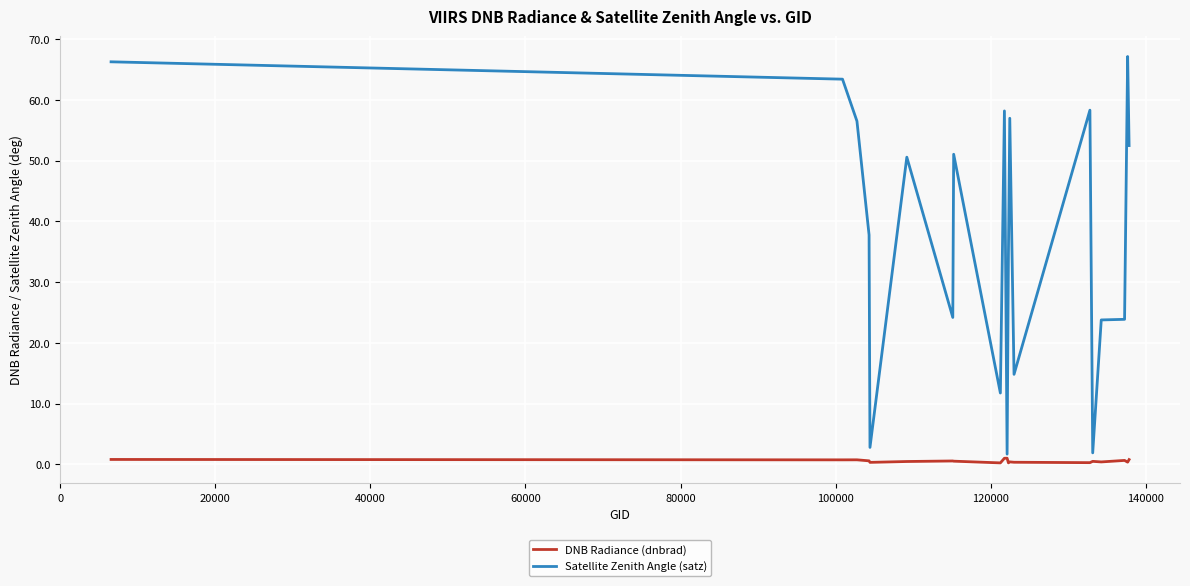

Which series has the widest spread of values?

Satellite Zenith Angle (satz)